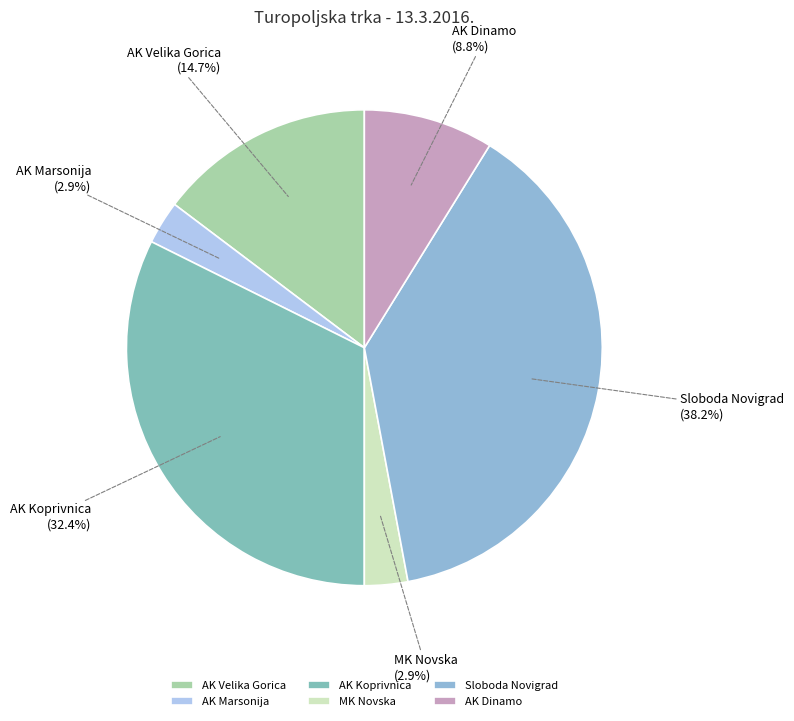

Which category has the biggest portion of the pie?

Sloboda Novigrad